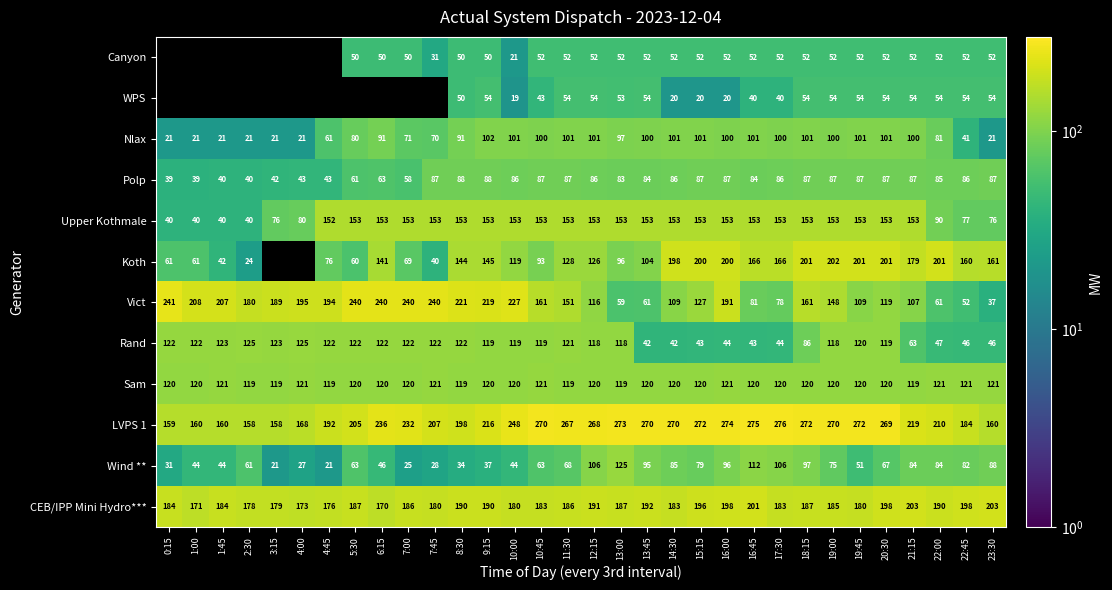

What value does the Sam series have at 14:30?

120